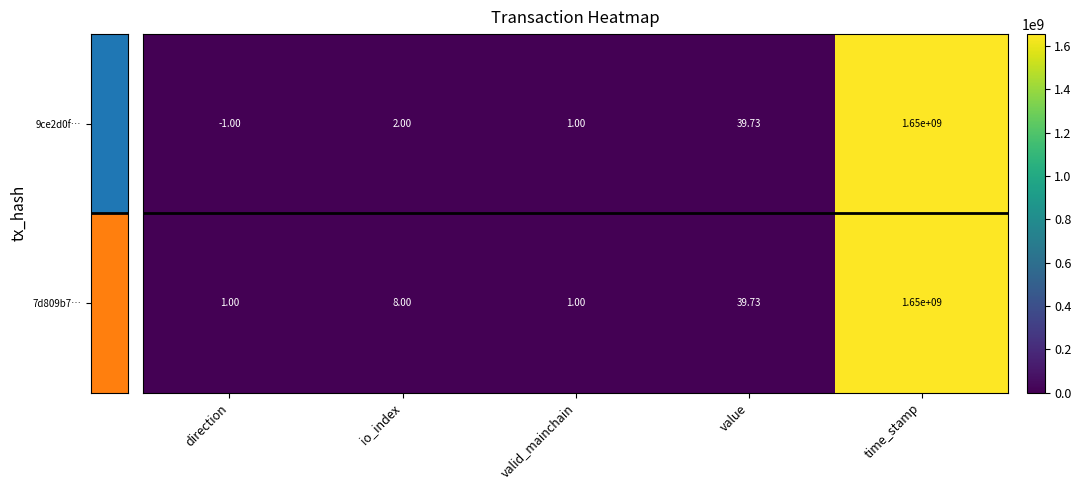

At which category is the sum across all series the highest?

time_stamp